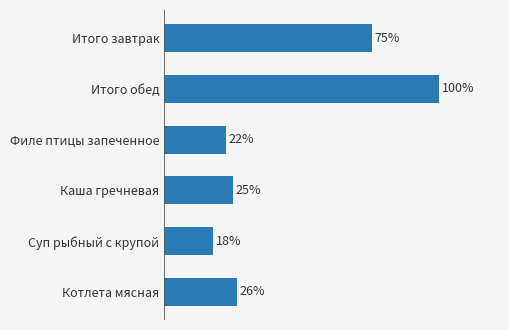

Does the chart contain any negative values?

No